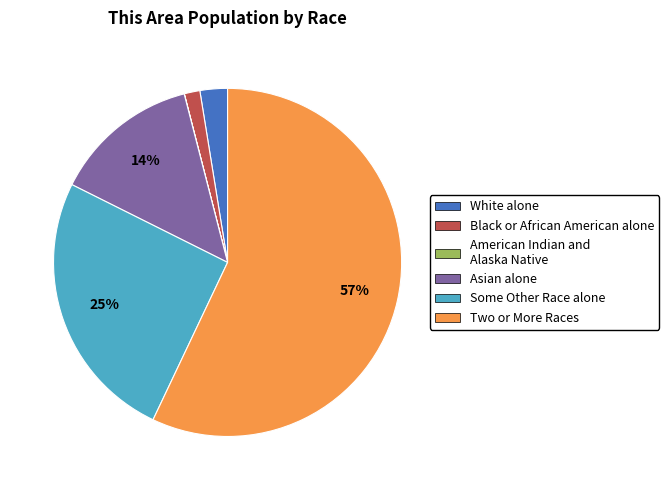

Which slice is the largest?

Two or More Races